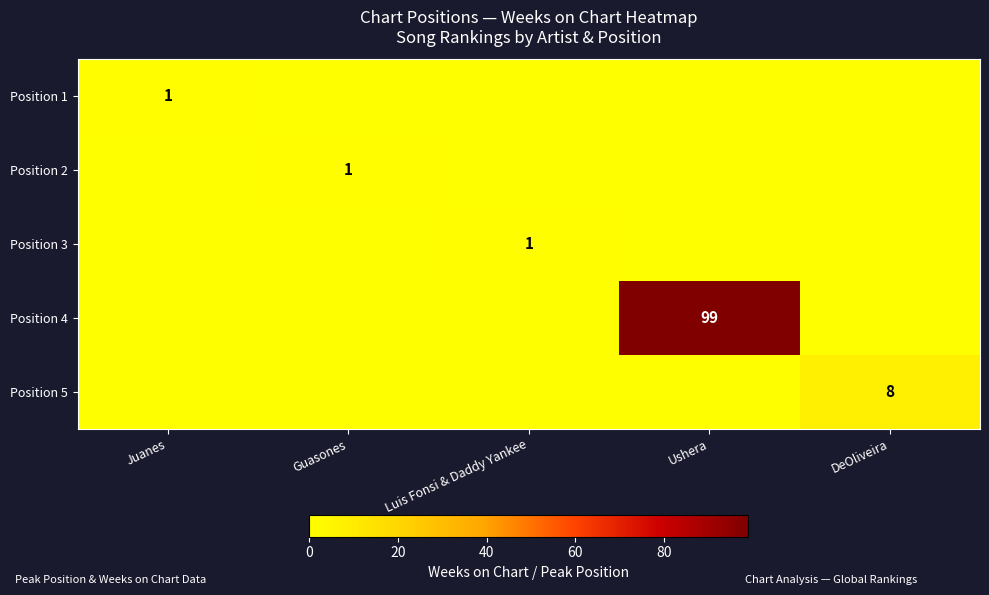

Is it true that Position 2 equals 1.0 at Guasones?

True